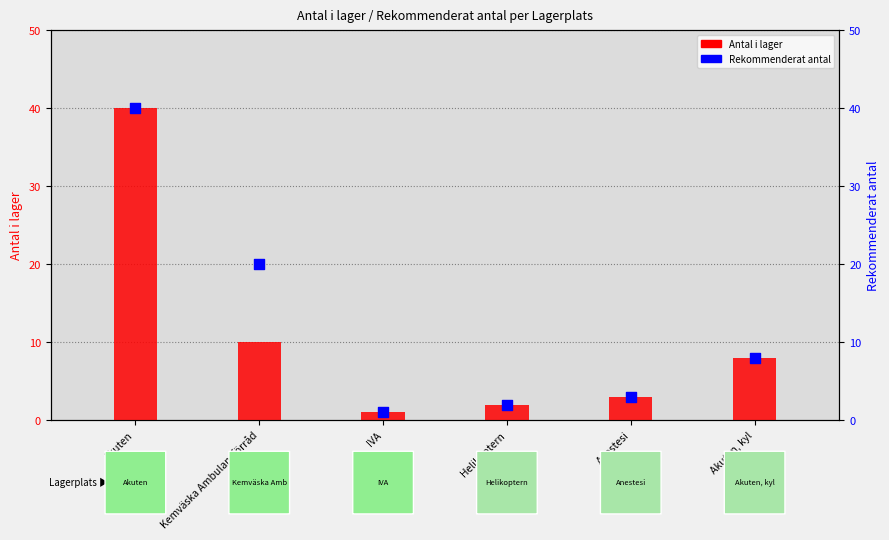

Which series has the largest total across all categories?

Rekommenderat antal